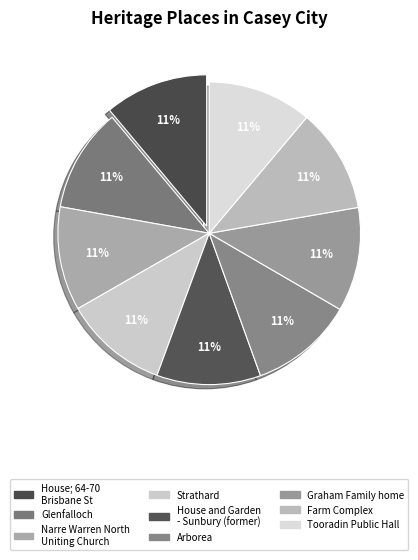

Which slice is the smallest?

House; 64-70 Brisbane Street